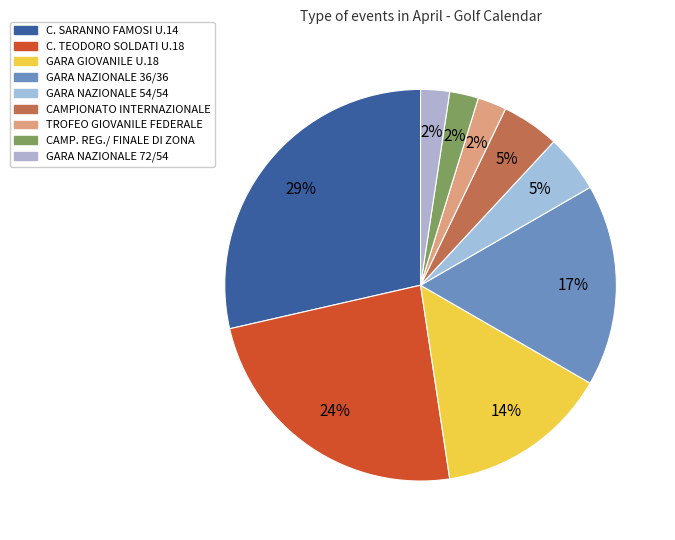

How many segments does this pie chart have?

9